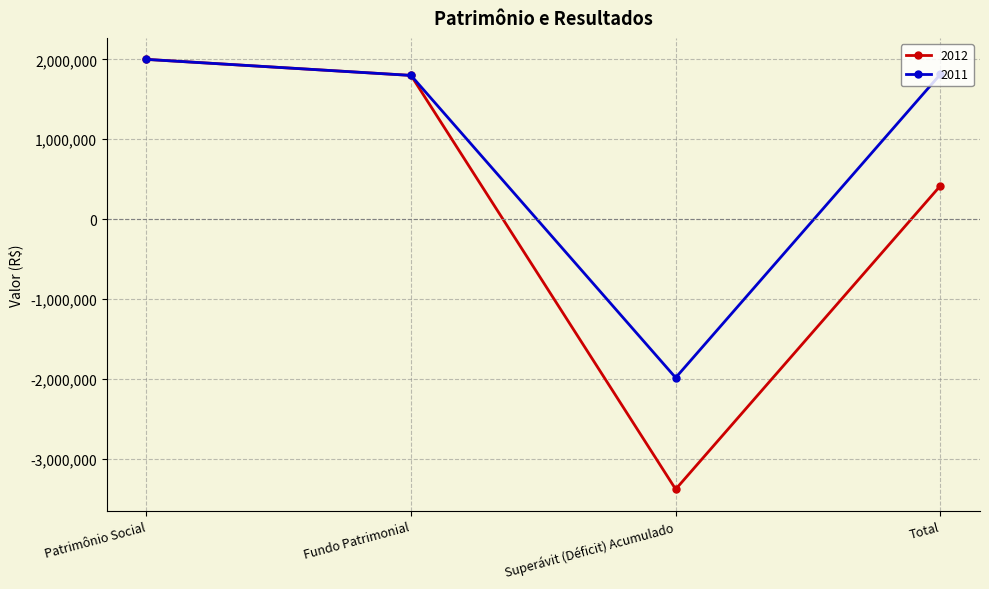

True or false: 2012 has more than 0 interior local peaks.

False